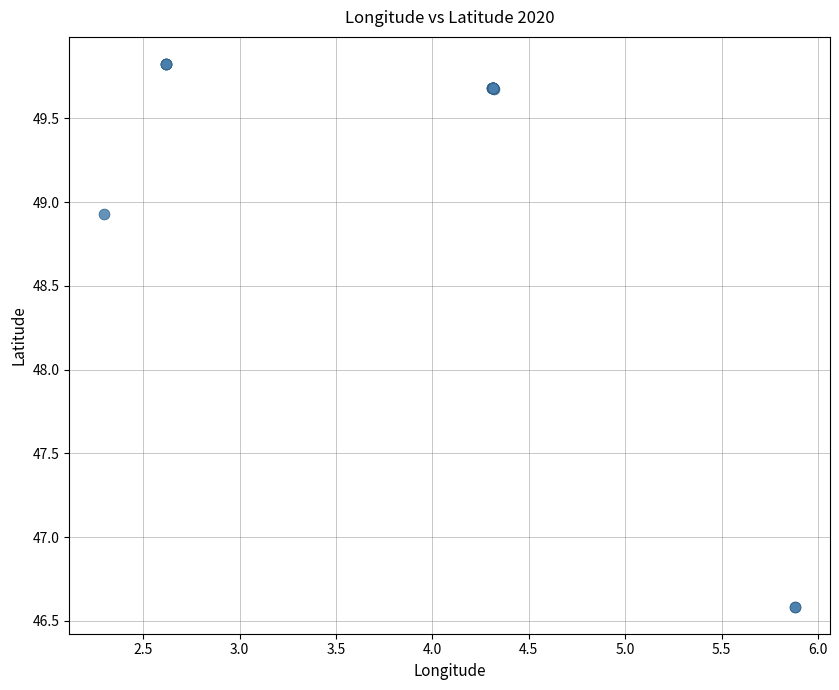

What Y value in the scatter plot is closest to 48?

48.9